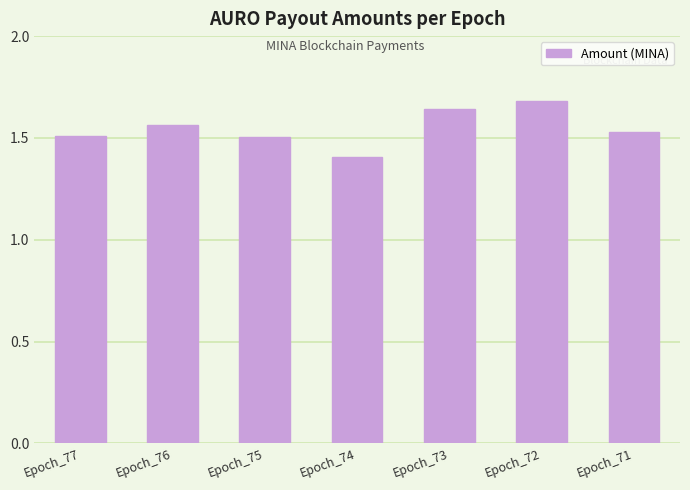

What is the change in value from Epoch_77 to Epoch_74?

-0.1